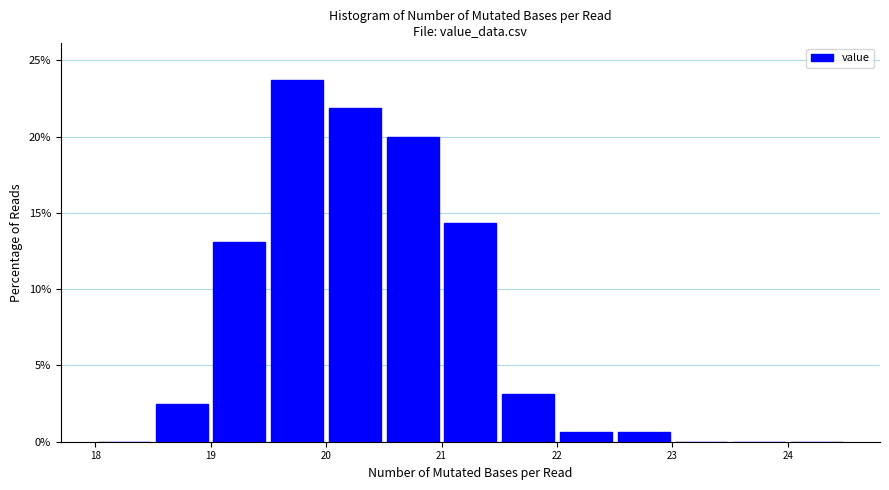

How tall is the bar that spans 19.0 to 19.5 on the x-axis? The values are not printed on the chart, so give them approximately, as read against the axis.

13.0